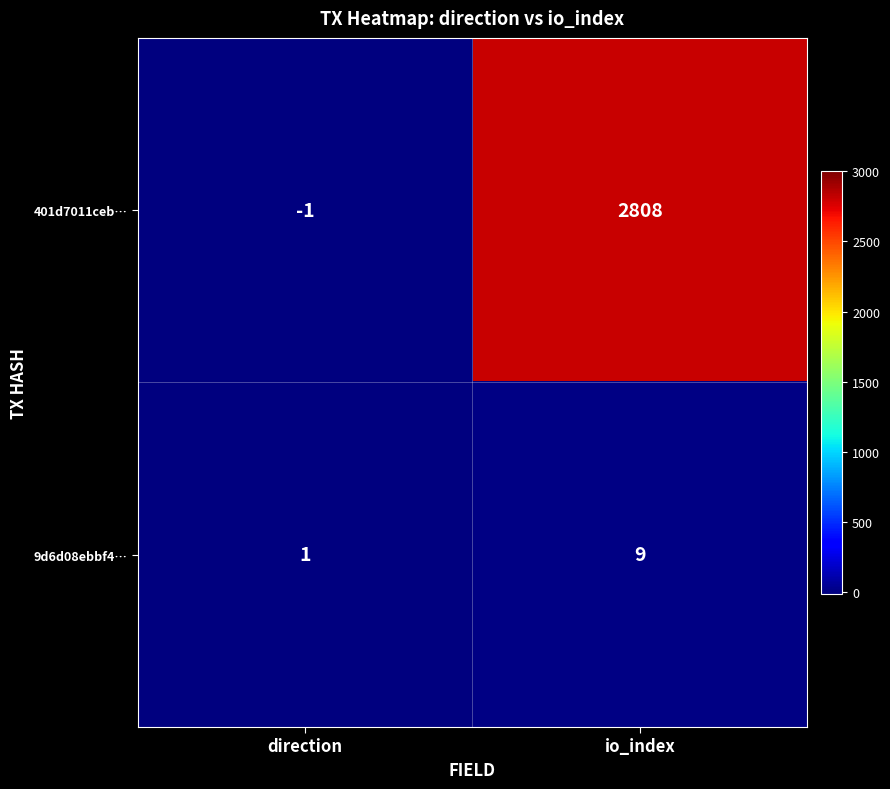

Which series has the widest spread of values?

401d7011ceb…